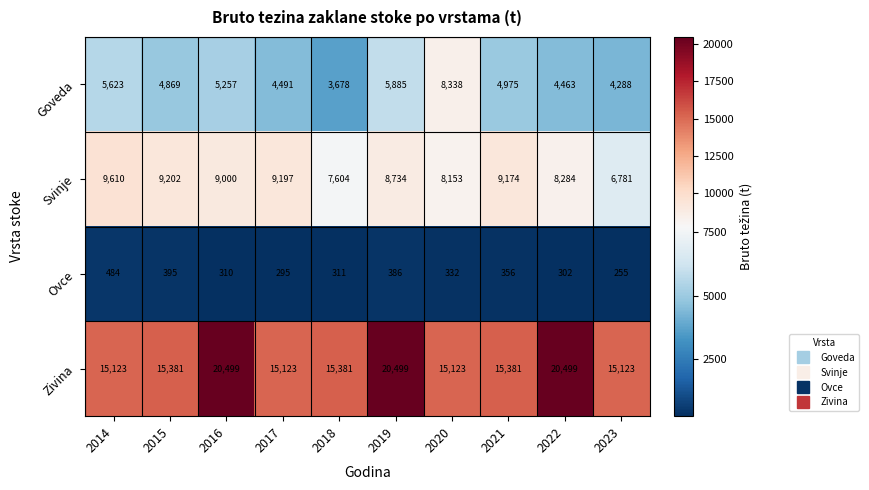

At which category does the chart reach its minimum across all series?

2023